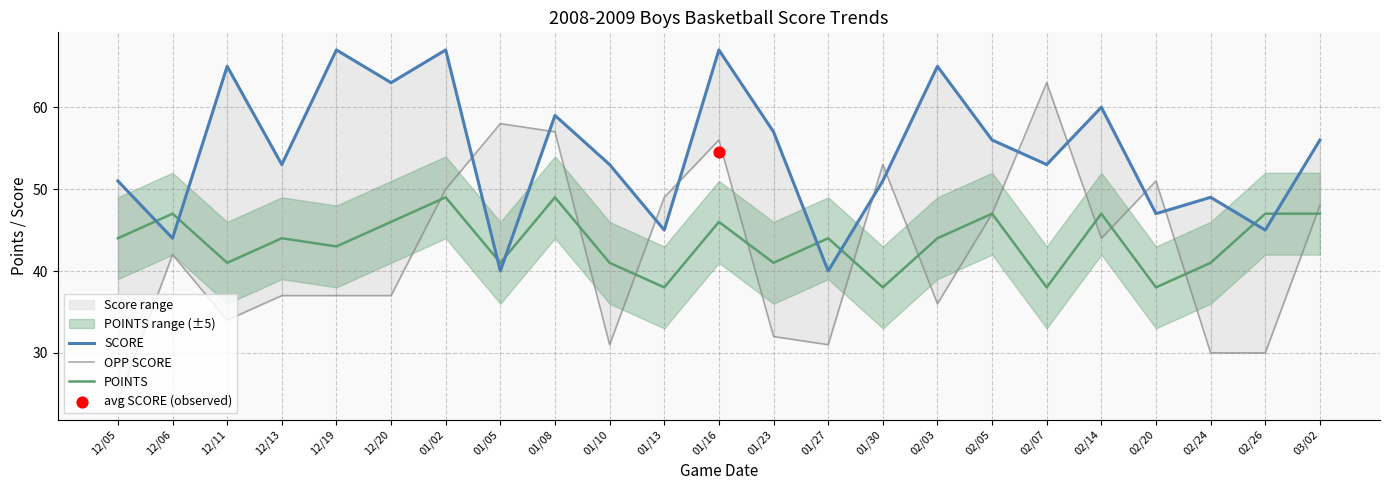

Which series has the widest spread of Y values?

OPP SCORE